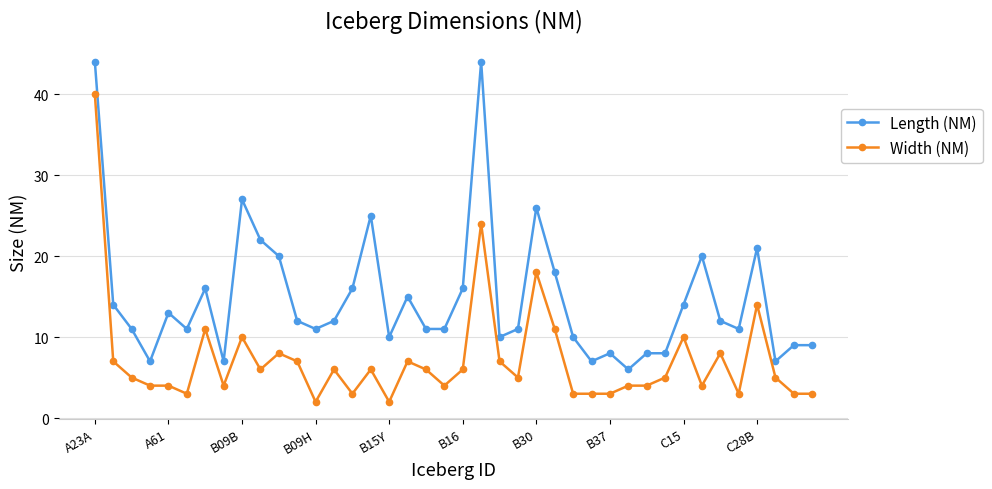

What is the difference between the maximum and minimum values in the Width (NM) series?

38